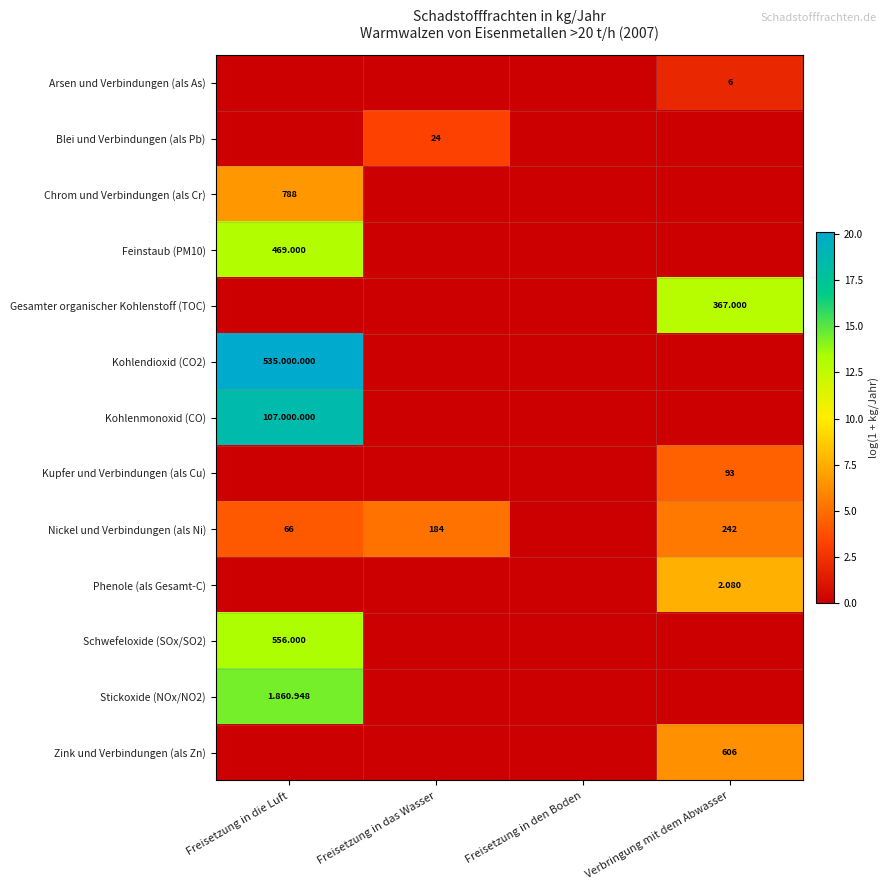

List the labels in order of Schwefeloxide (SOx/SO2) value, largest first.

Freisetzung in die Luft, Freisetzung in das Wasser, Freisetzung in den Boden, Verbringung mit dem Abwasser